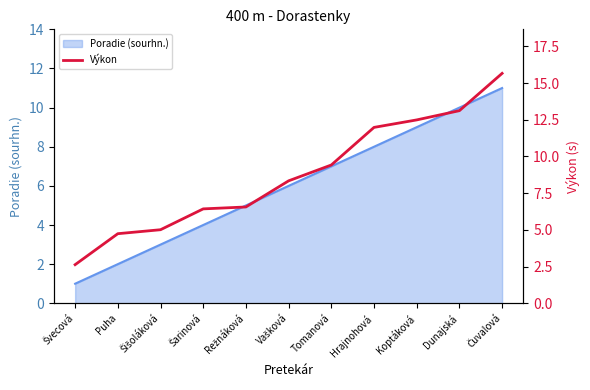

What is the smallest value displayed?

2.6